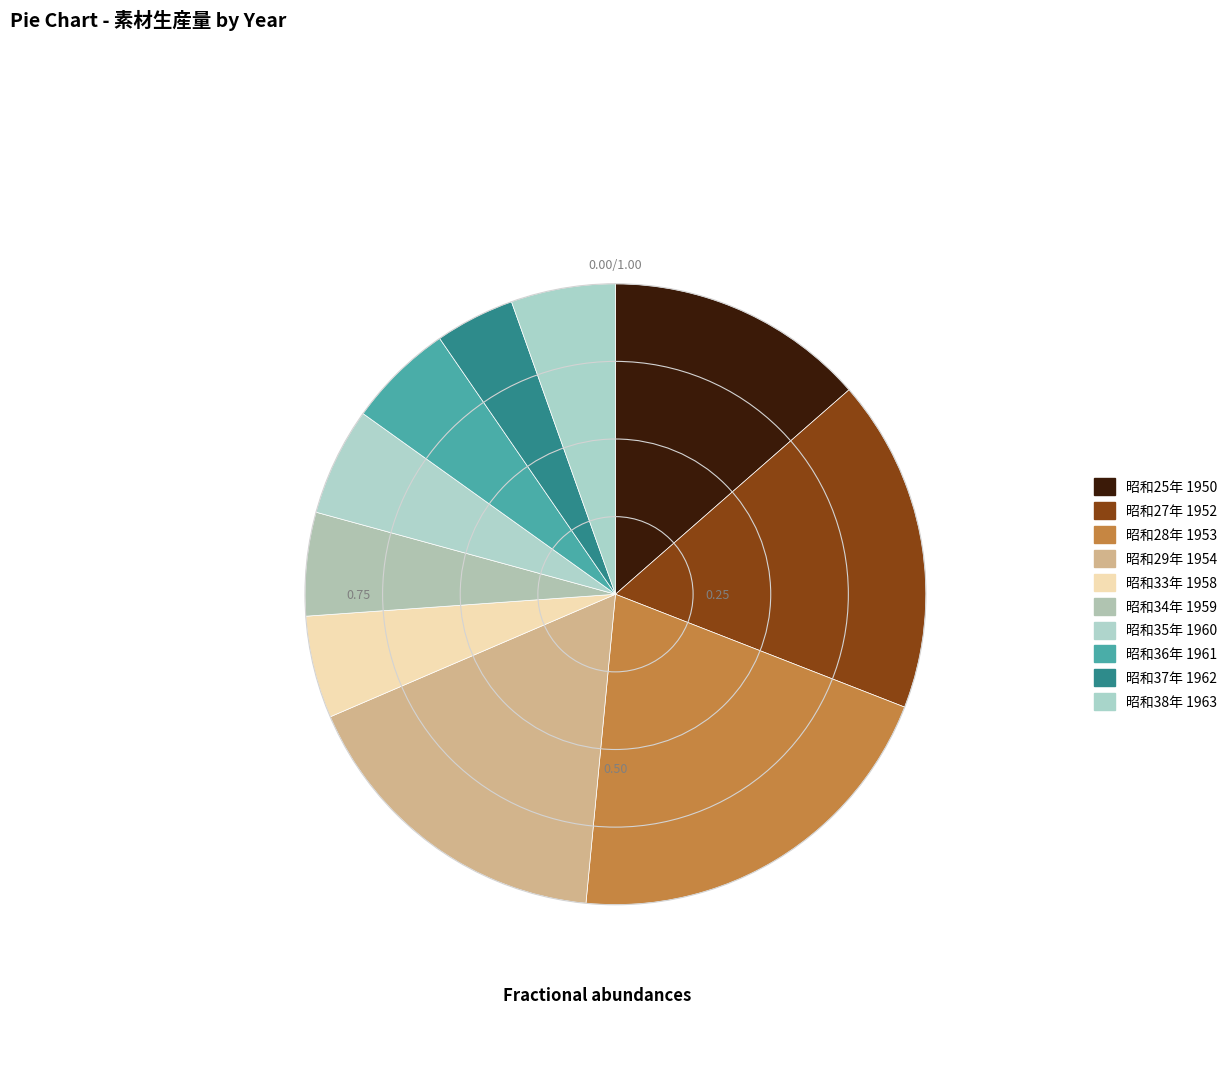

Approximately how many times larger is the value at 昭和35年 1960 compared to 昭和33年 1958?

1.1